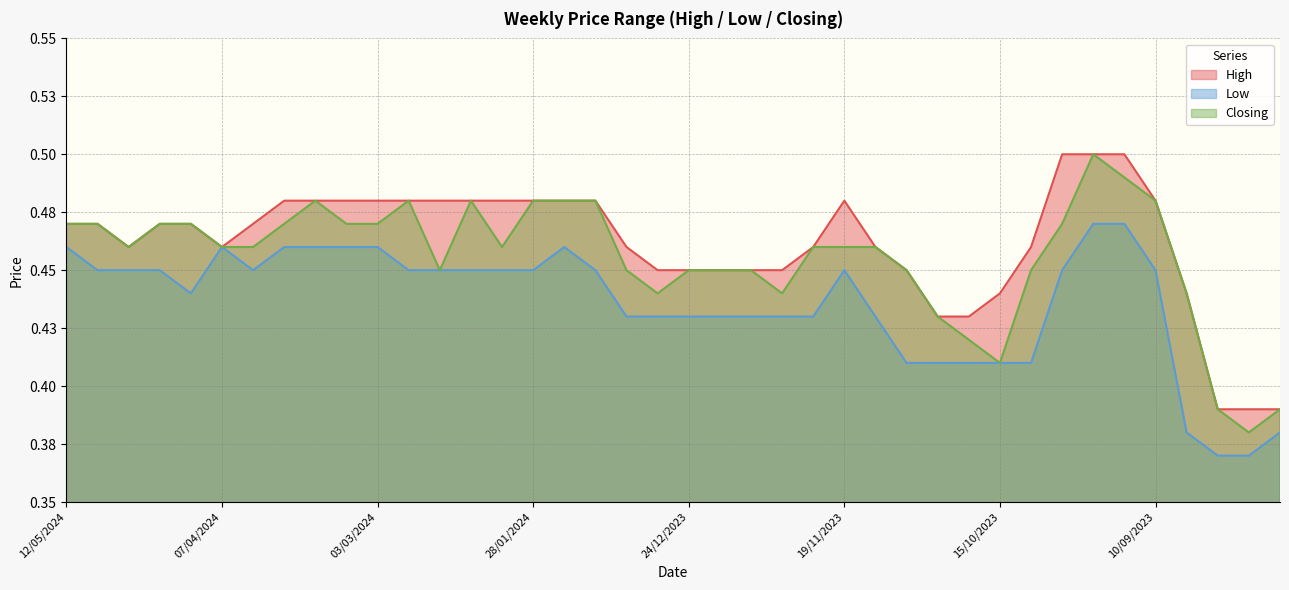

At which category does Closing reach its first local peak?

17/03/2024